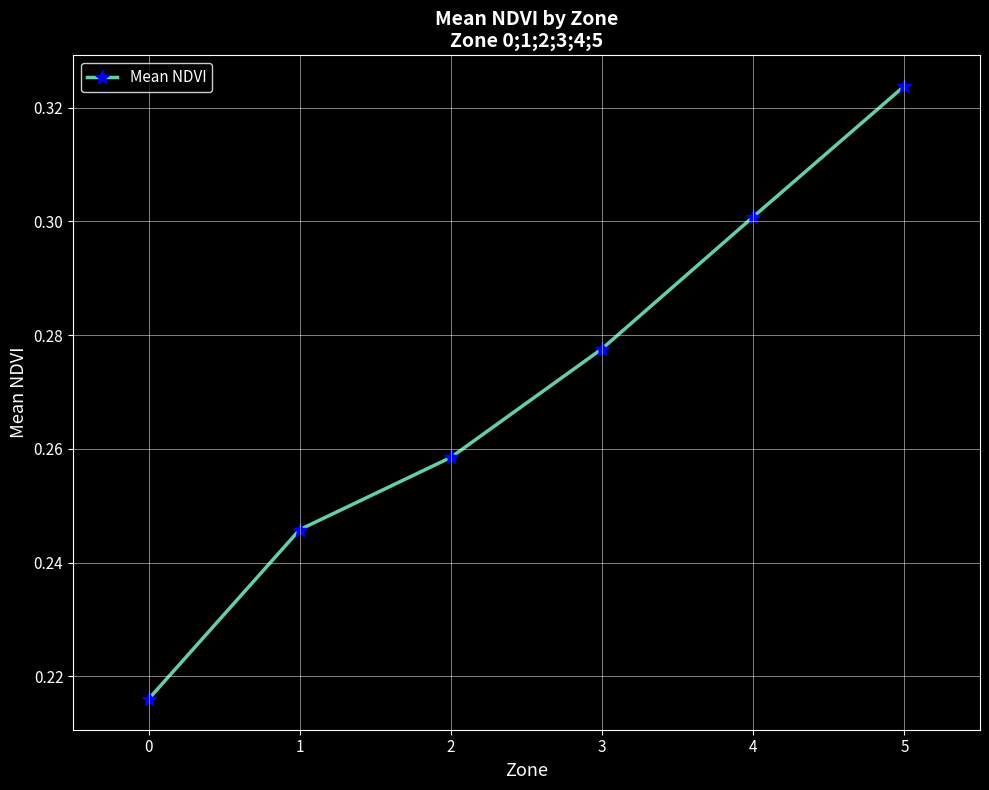

Is it true that the value at 5 is 0.2?

False